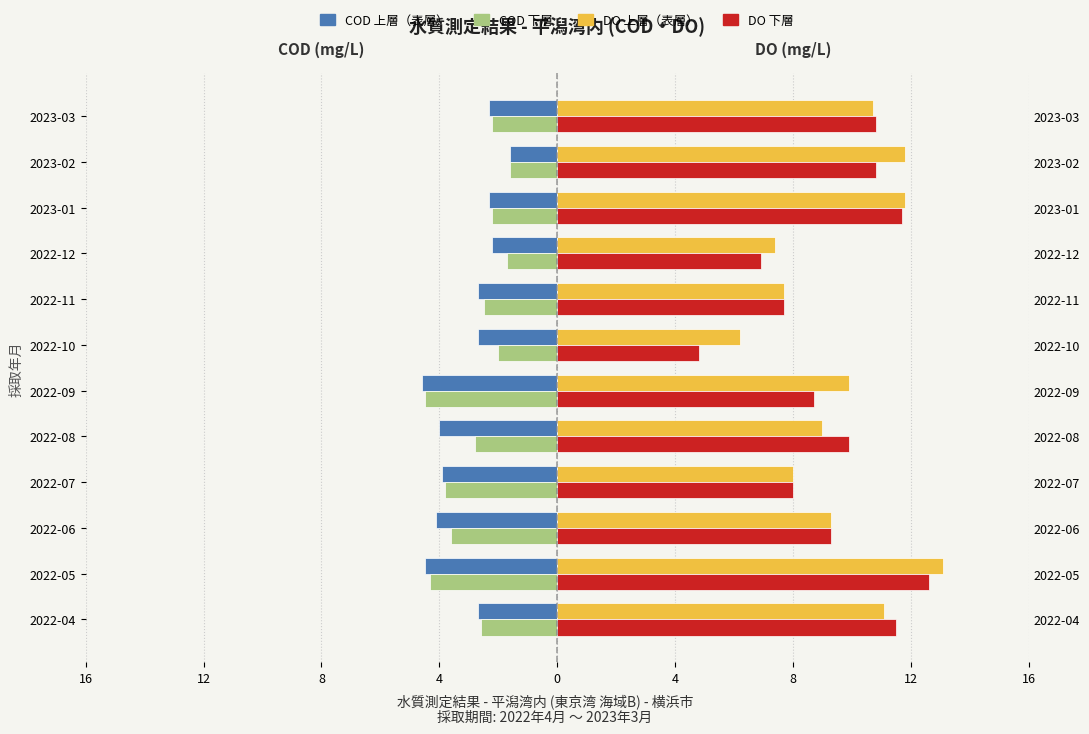

What is the average value of the DO 上層 series?

9.7